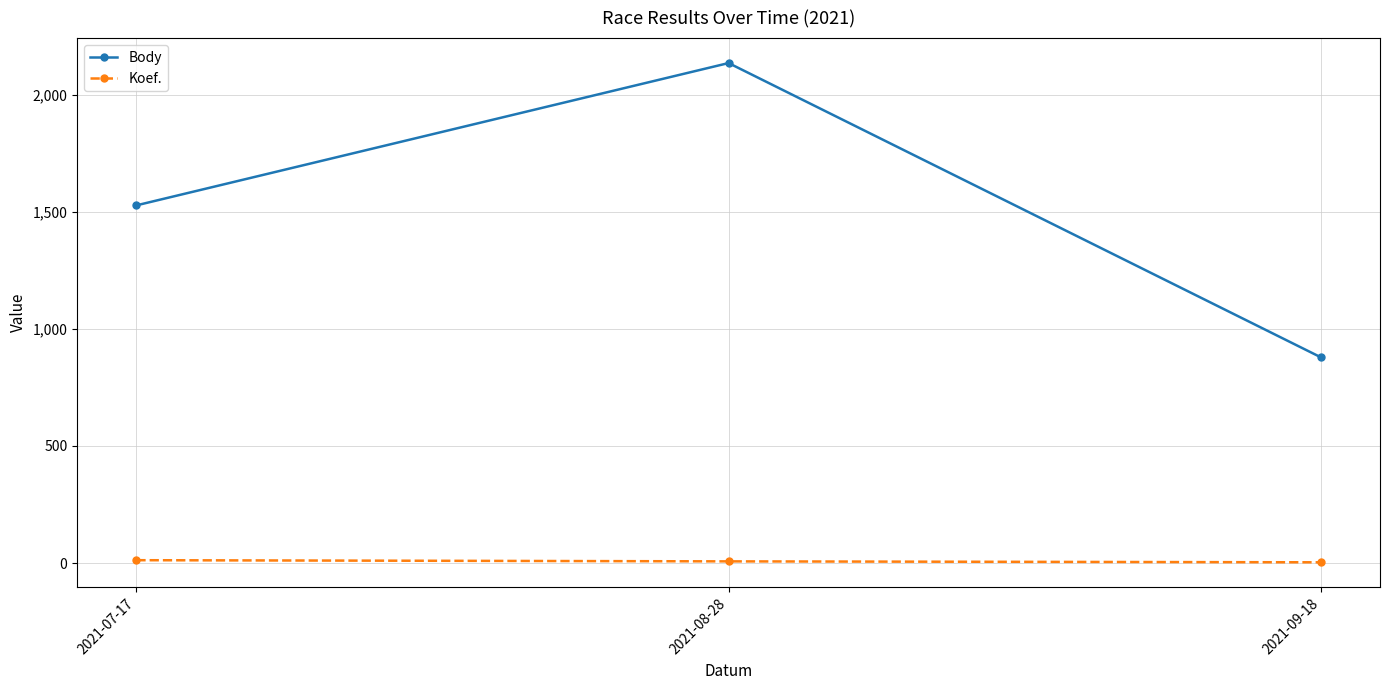

What is the total value across all series at 2021-08-28?

2143